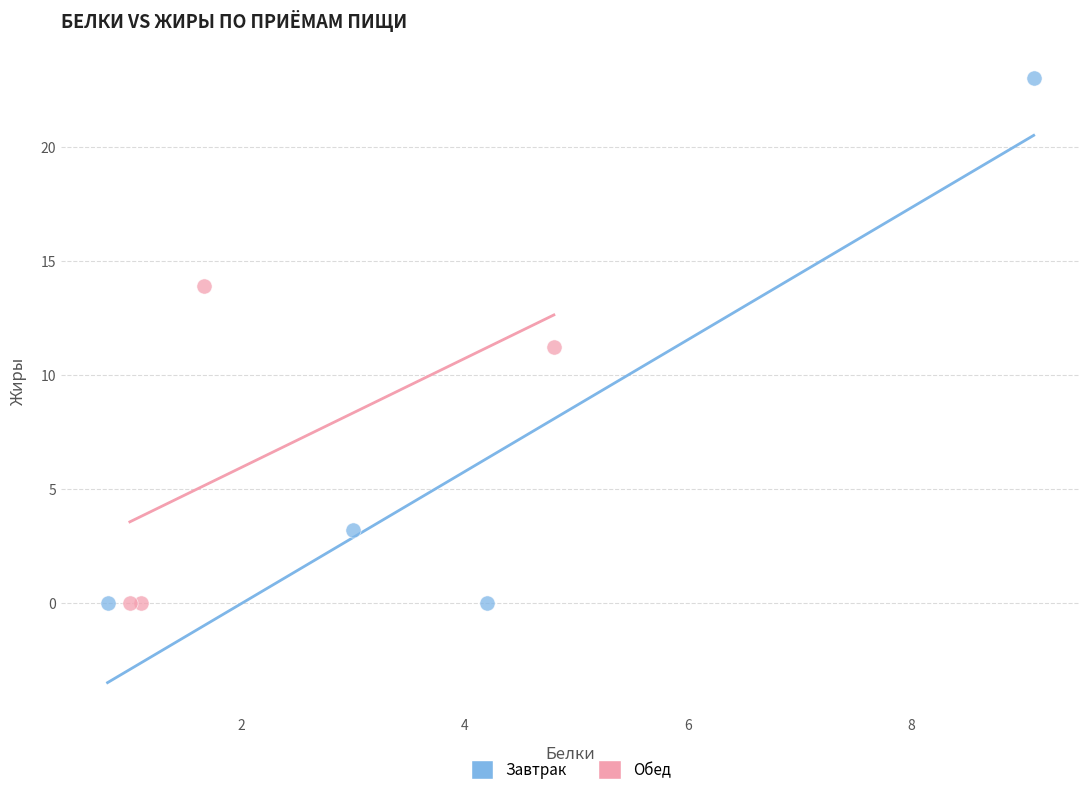

Which series has the widest spread of Y values?

Завтрак